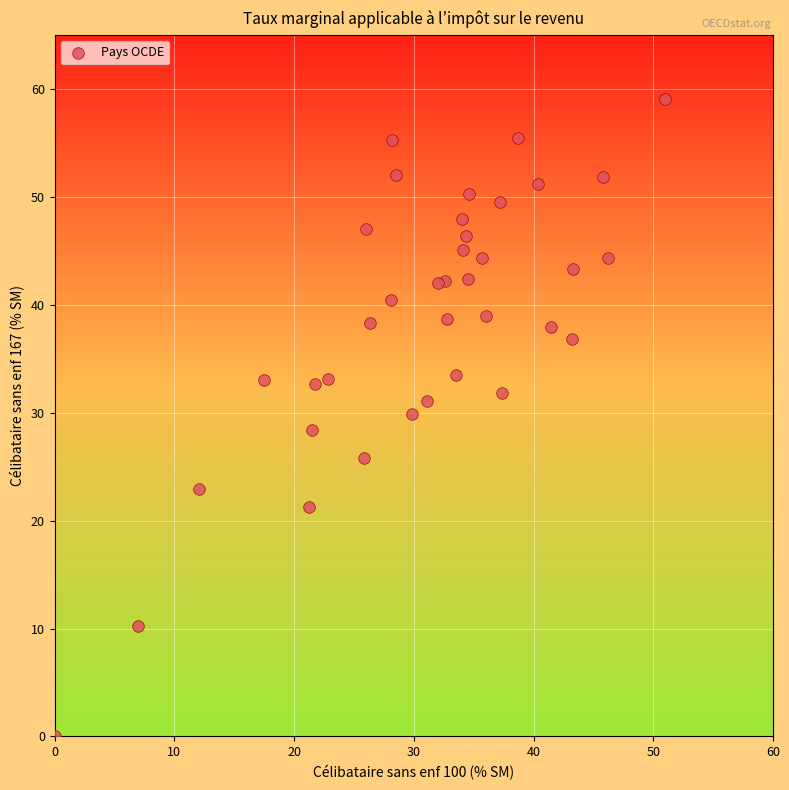

What is the range of X values (max minus min)?

51.0